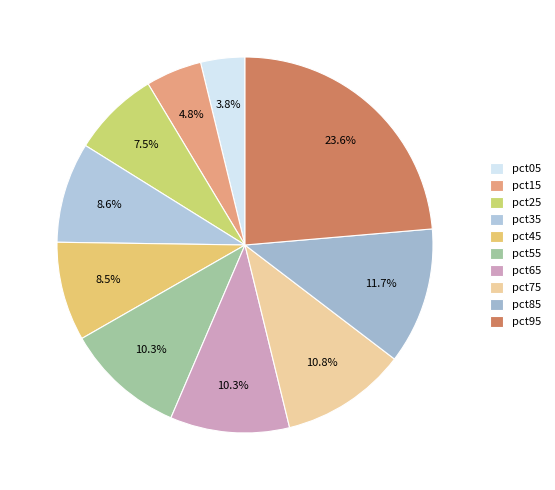

Which category has the biggest portion of the pie?

pct95